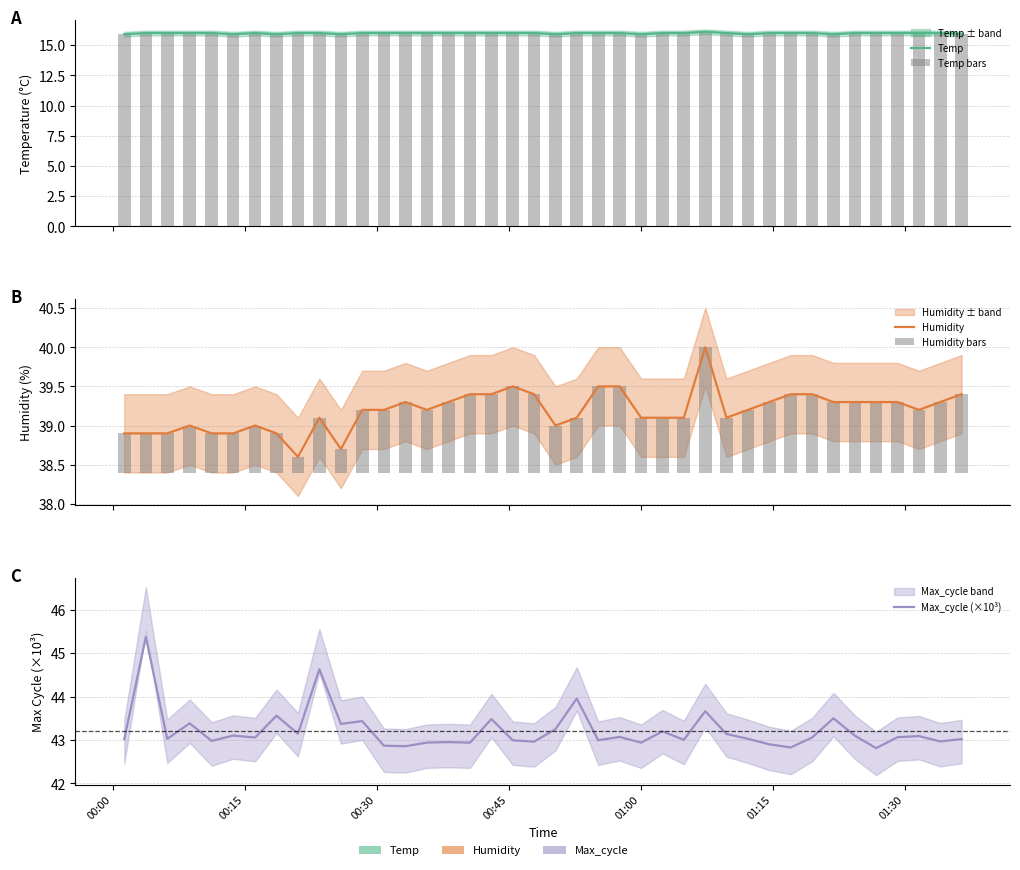

What is the average value of the Humidity bars series?

0.8